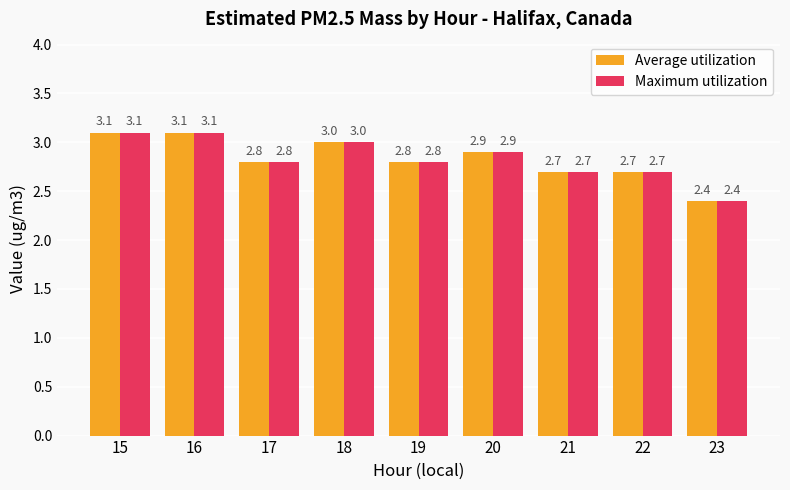

What is the total value across all series at 18?

6.0